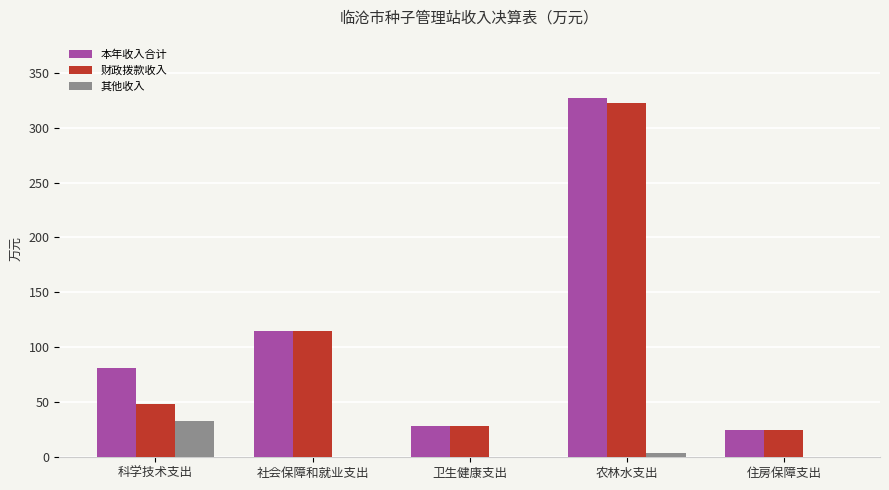

Reading left to right, what are all the values shown in this chart?

本年收入合计: 81.1	115.3	28.0	327.0	25.3
财政拨款收入: 48.1	115.3	28.0	322.7	25.3
其他收入: 33.0	0.0	0.0	4.3	0.0